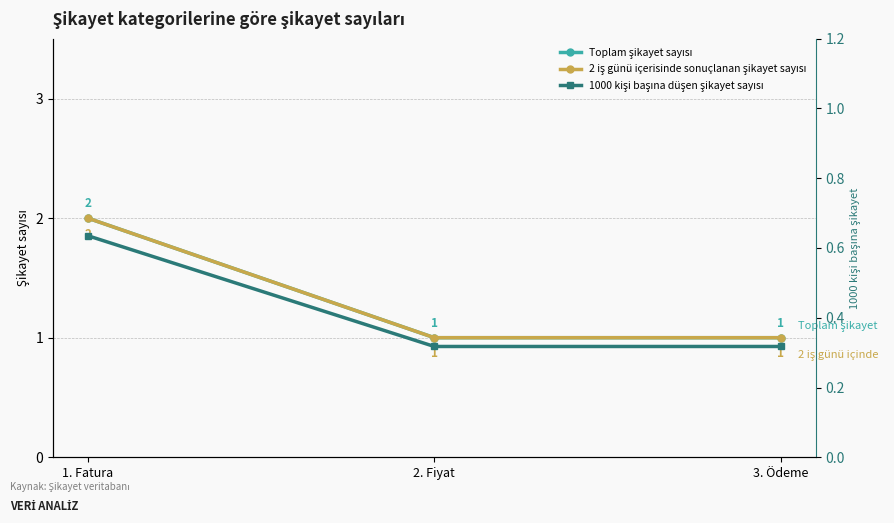

What are all the series names shown in the legend?

Toplam şikayet sayısı, 2 iş günü içerisinde sonuçlanan şikayet sayısı, 1000 kişi başına düşen şikayet sayısı